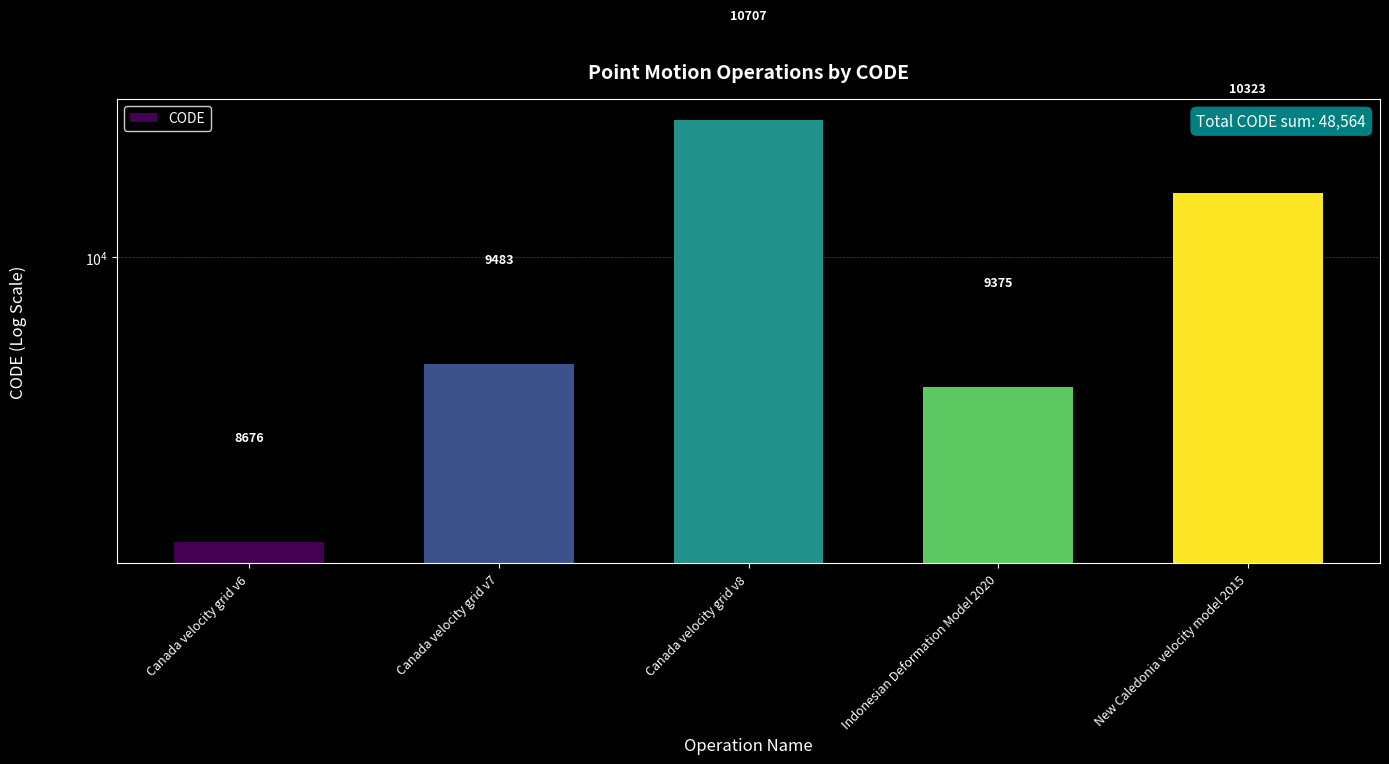

What is the label of the 1st bar from the left?

Canada velocity grid v6